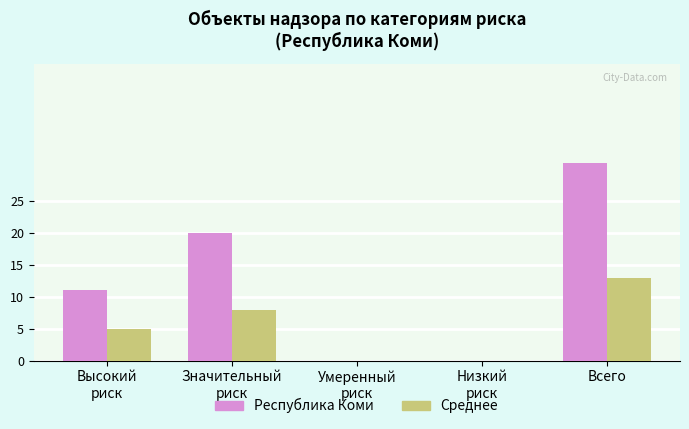

How many groups of bars are there?

5